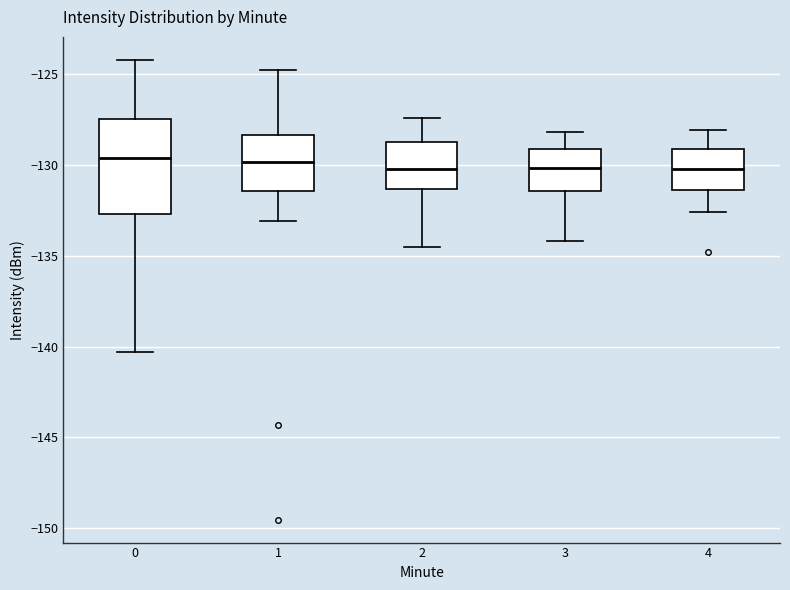

Comparing the boxes themselves (not the whiskers), which one is the tallest?

0